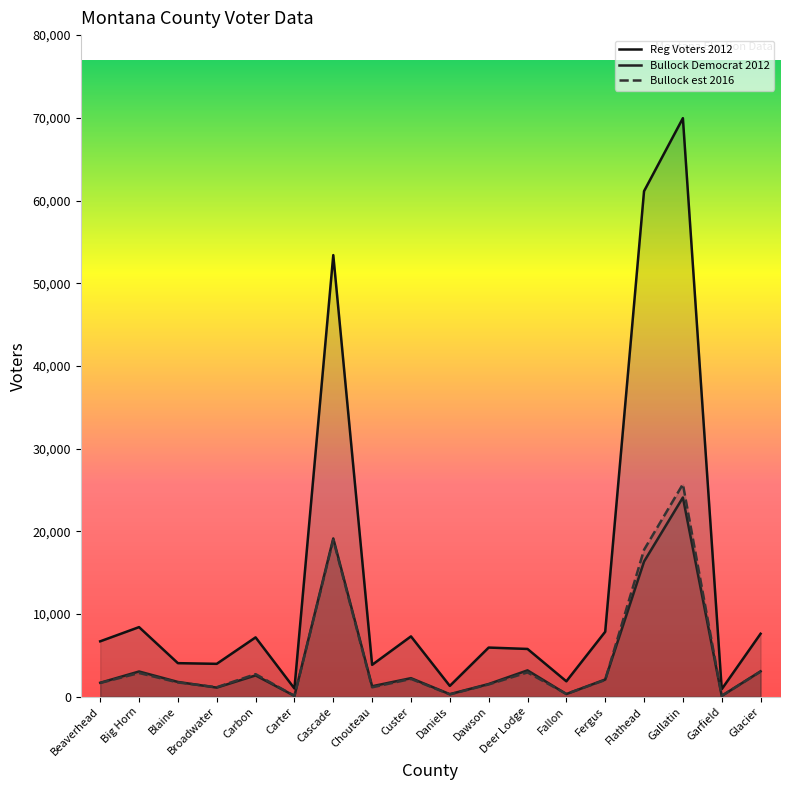

At which category does the chart reach its peak across all series?

Gallatin